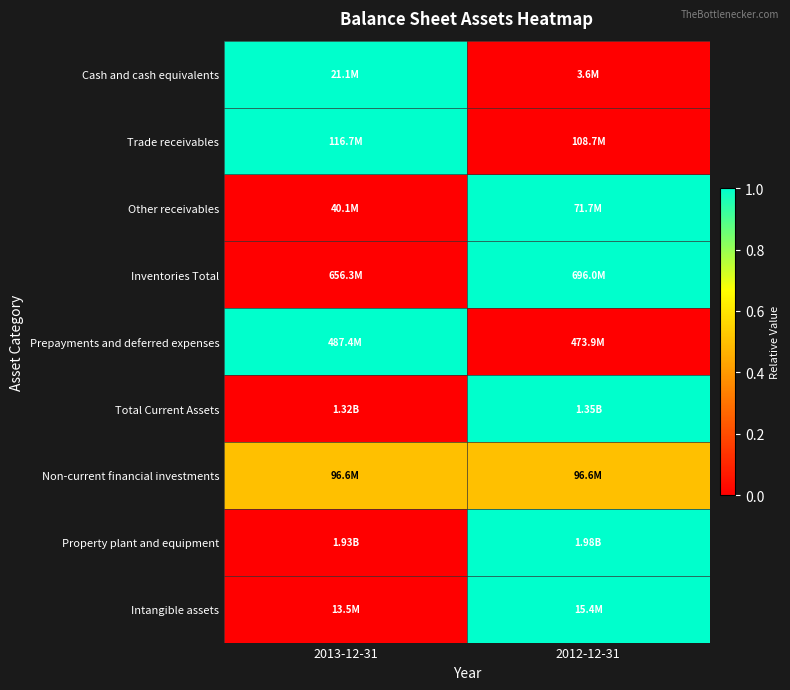

How many categories are shown in the chart?

2